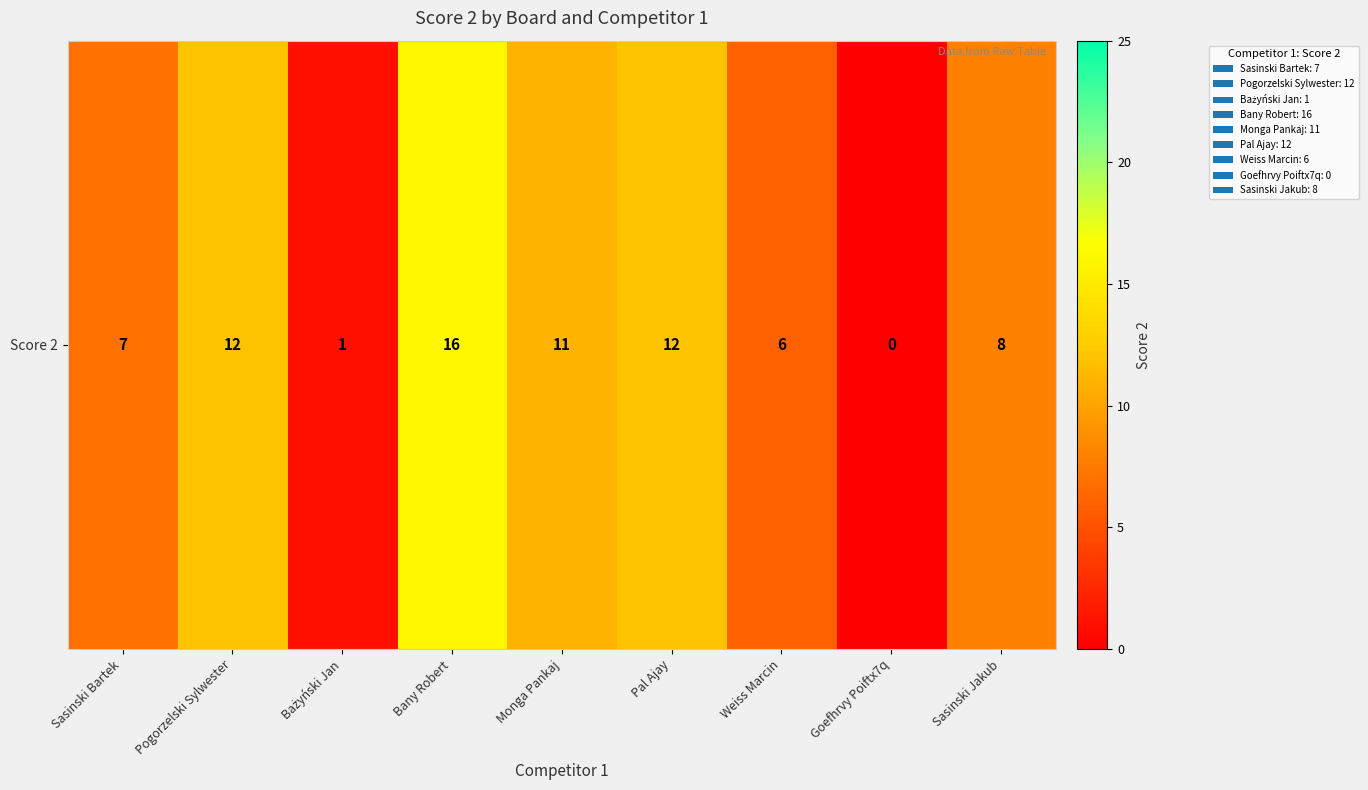

How many values are below 8?

4